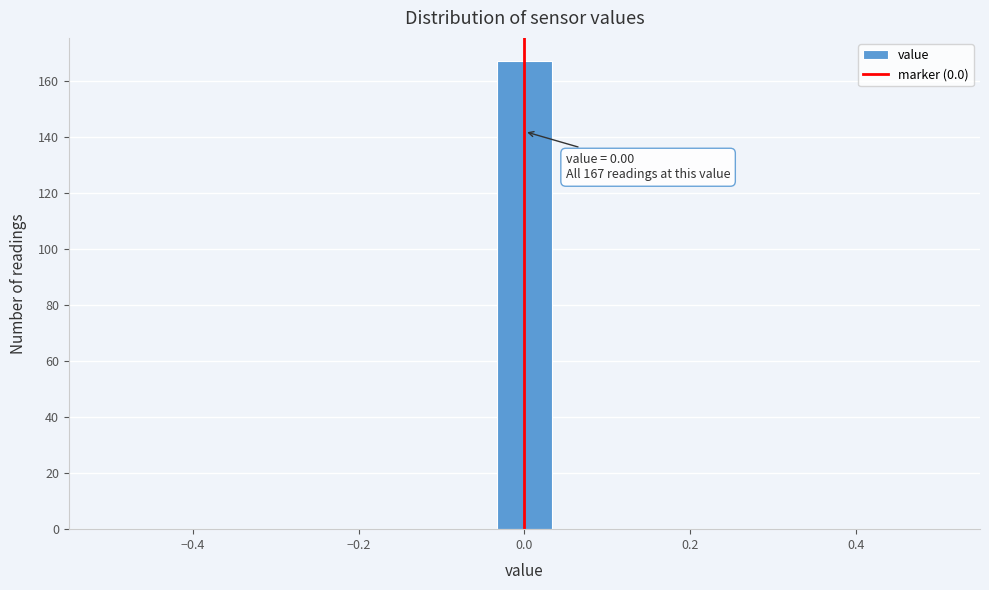

Around what value on the x-axis is the tallest bar? Give the approximate position of its centre, as read against the axis.

0.00